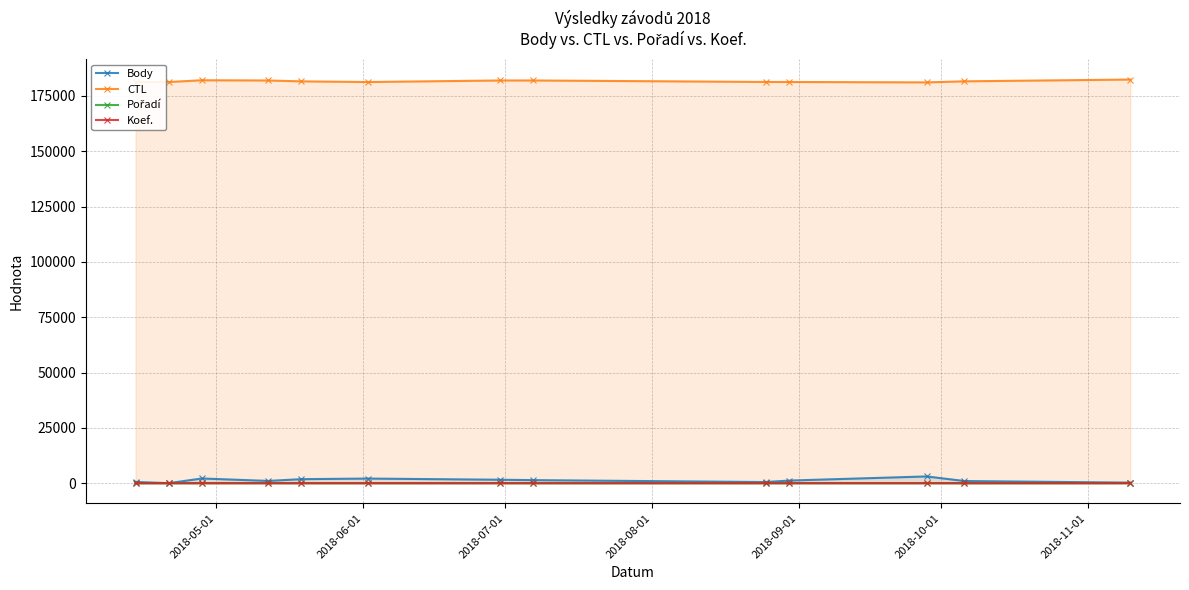

How many lines are shown in the chart?

4